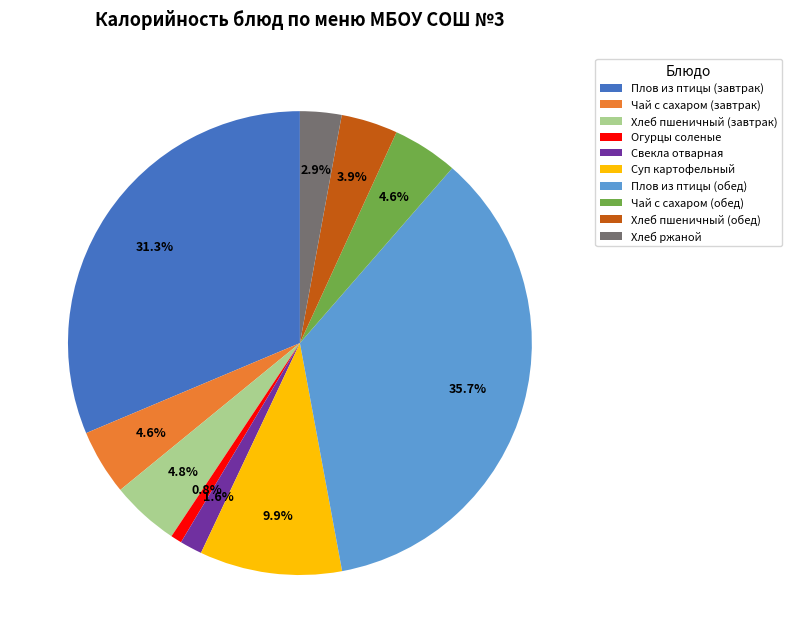

Approximately how many times larger is the value at Хлеб пшеничный (обед) compared to Хлеб пшеничный (завтрак)?

0.8